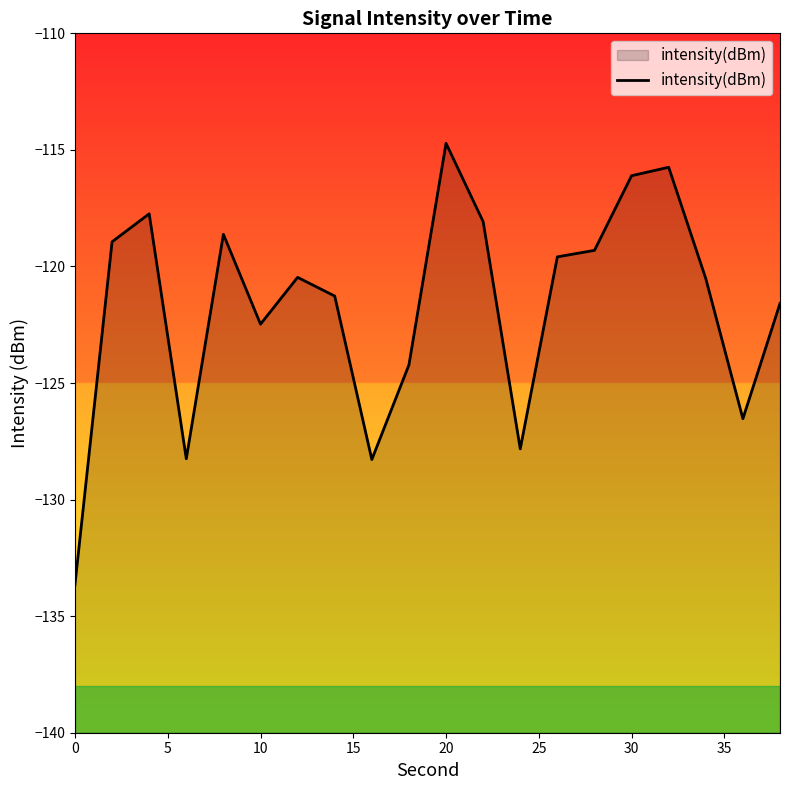

Reading right to left, what are all the values shown in this chart?

-121.6	-126.5	-120.5	-115.7	-116.1	-119.3	-119.6	-127.8	-118.1	-114.7	-124.2	-128.3	-121.3	-120.5	-122.5	-118.6	-128.2	-117.7	-118.9	-133.6